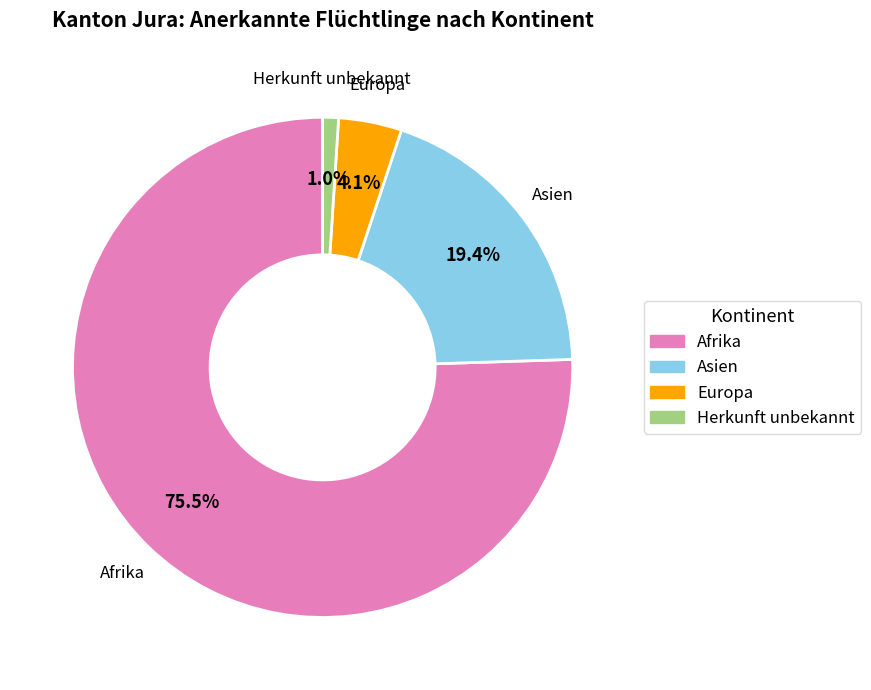

Between Europa and Herkunft unbekannt, which is larger?

Europa